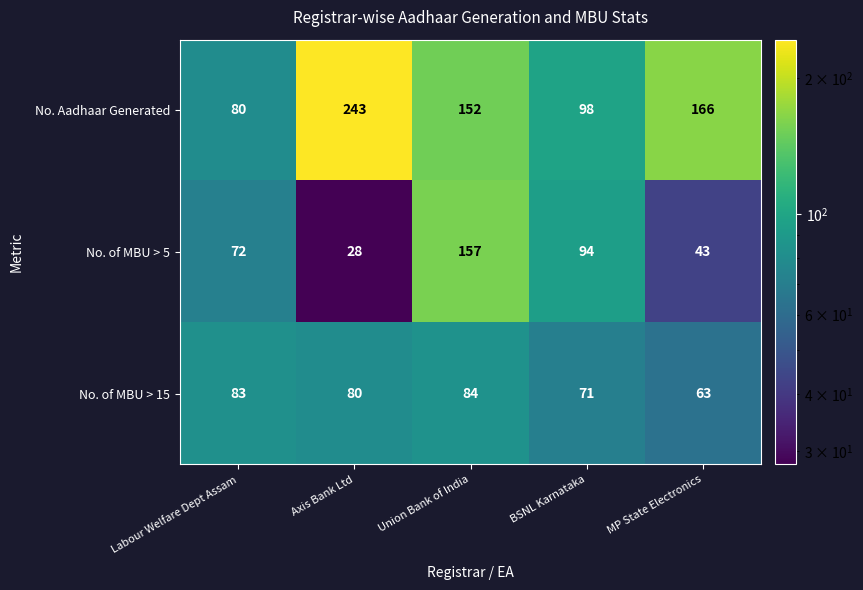

The value of No. of MBU > 15 at Union Bank of India is 115. True or false?

False